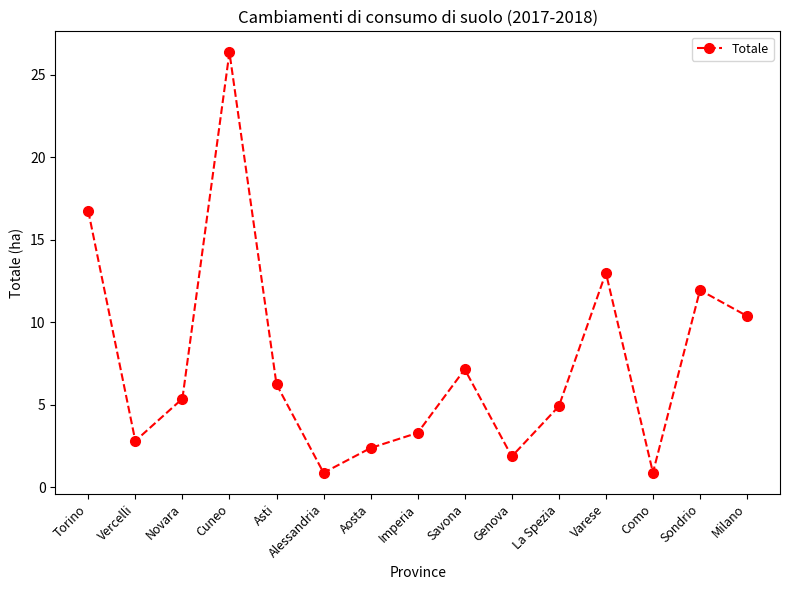

Is this an area chart (filled region under the line)?

No